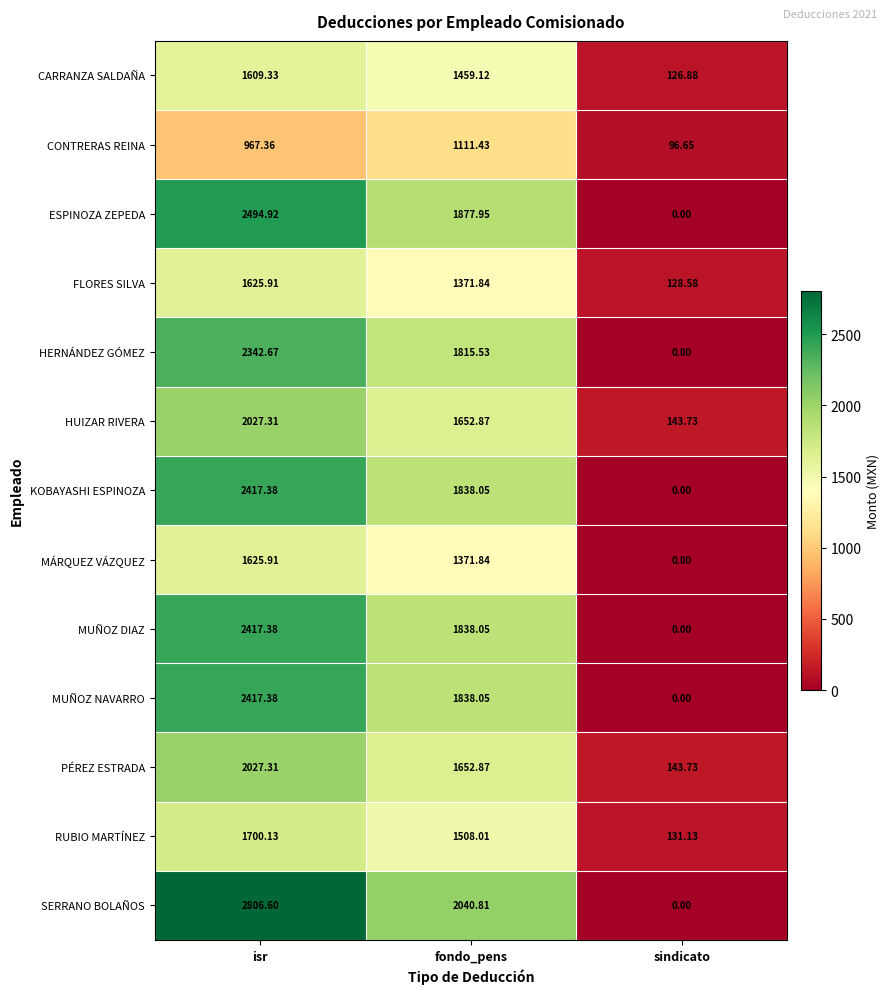

Which series has the largest total across all categories?

SERRANO BOLAÑOS